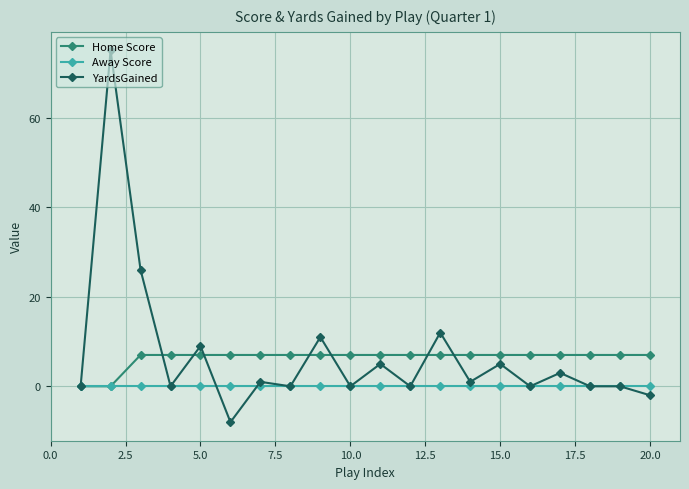

True or false: YardsGained and Away Score cross at least once.

True